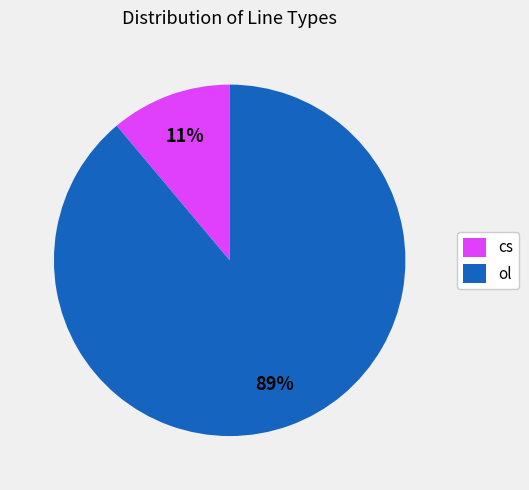

Does any single category account for the majority?

Yes